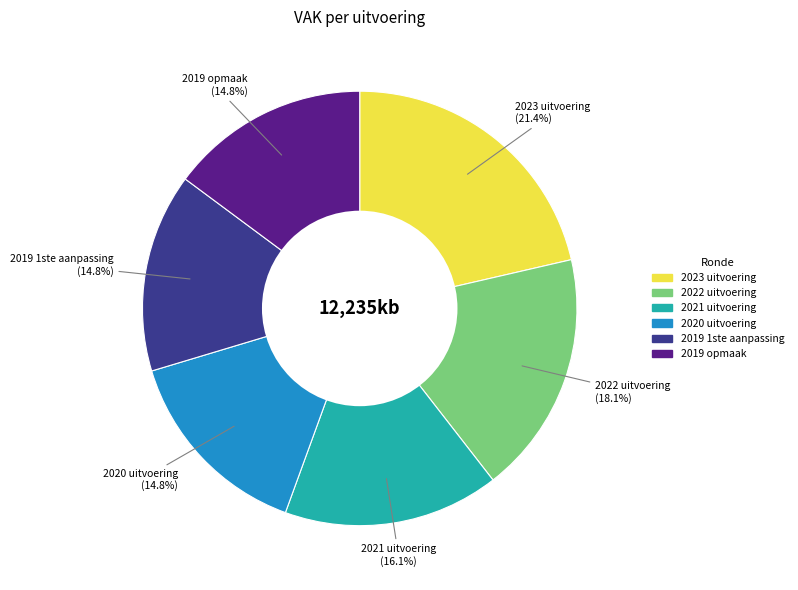

To the nearest percent, what is the average slice percentage?

17%